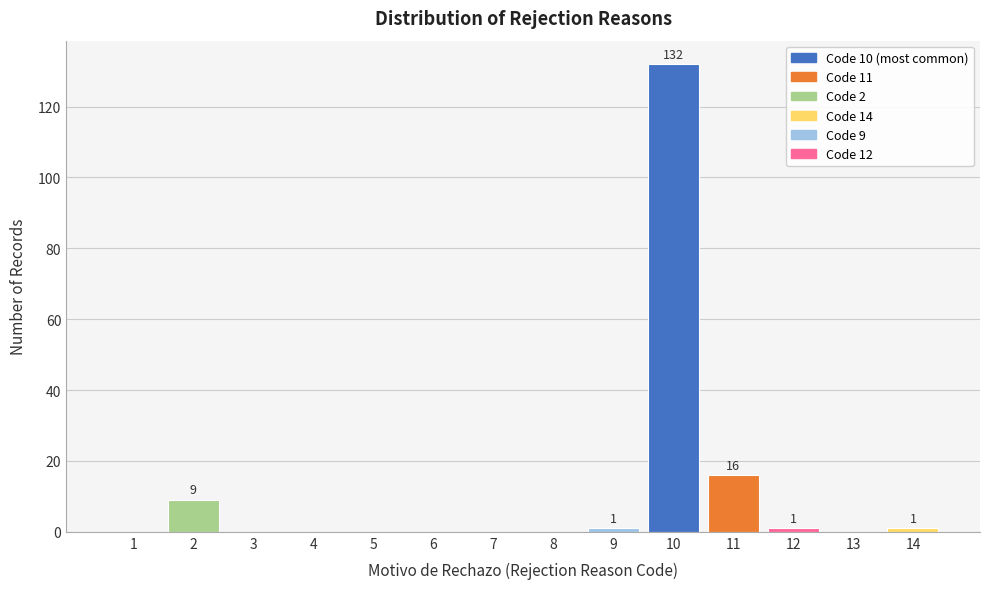

Reading left to right, what are all the values shown in this chart?

1=0	2=9	3=0	4=0	5=0	6=0	7=0	8=0	9=1	10=132	11=16	12=1	13=0	14=1